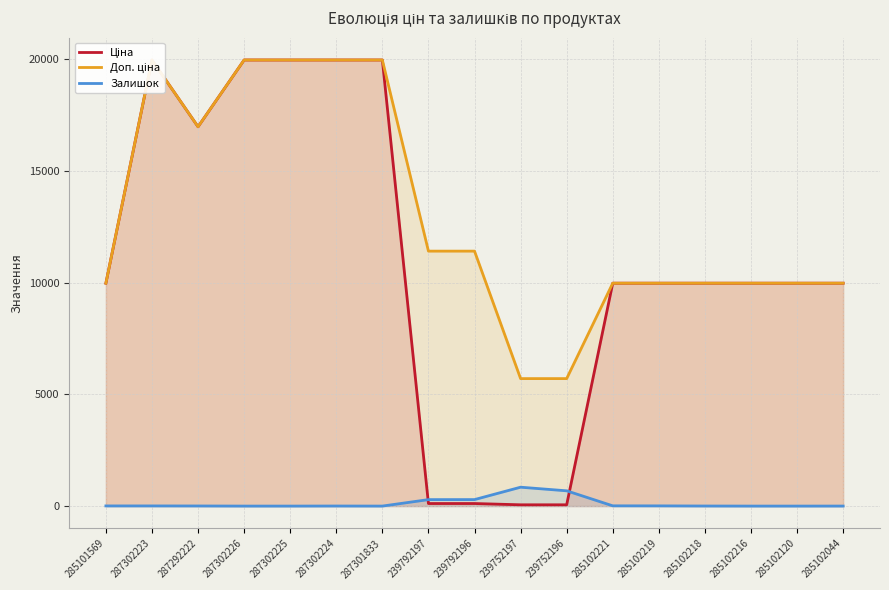

What is the difference between the highest and lowest values at 287302225?

19964.2